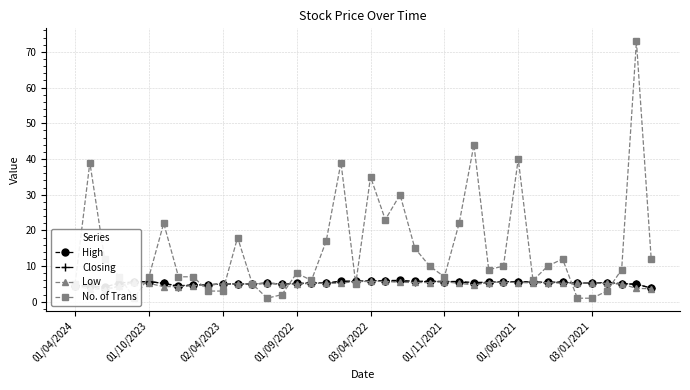

At how many categories does at least one series exceed 53?

1